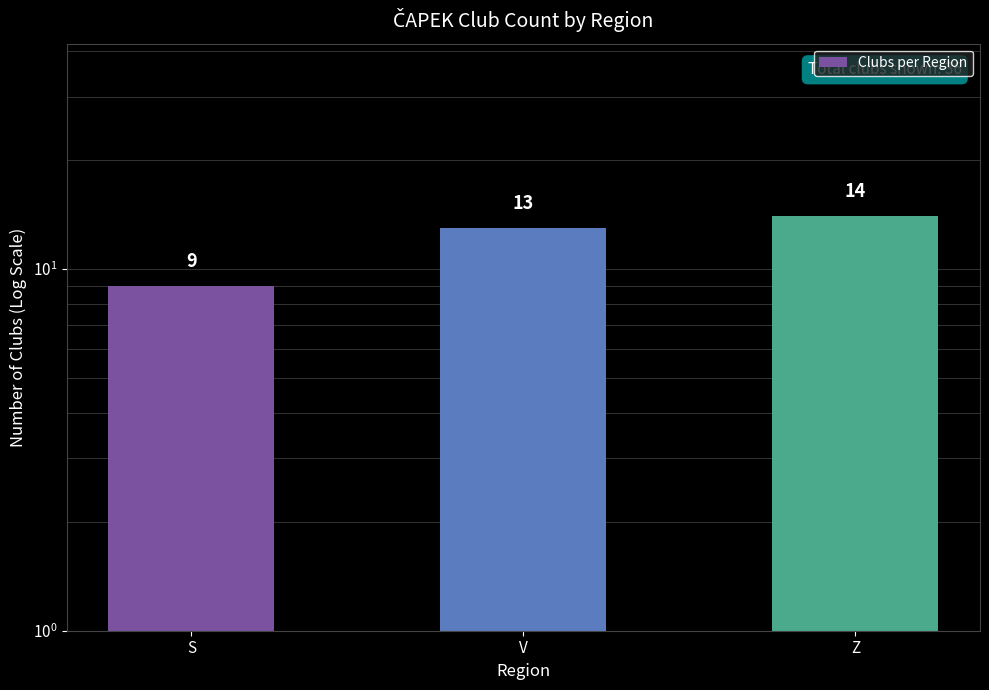

Are the bars grouped side by side (vs. stacked)?

No